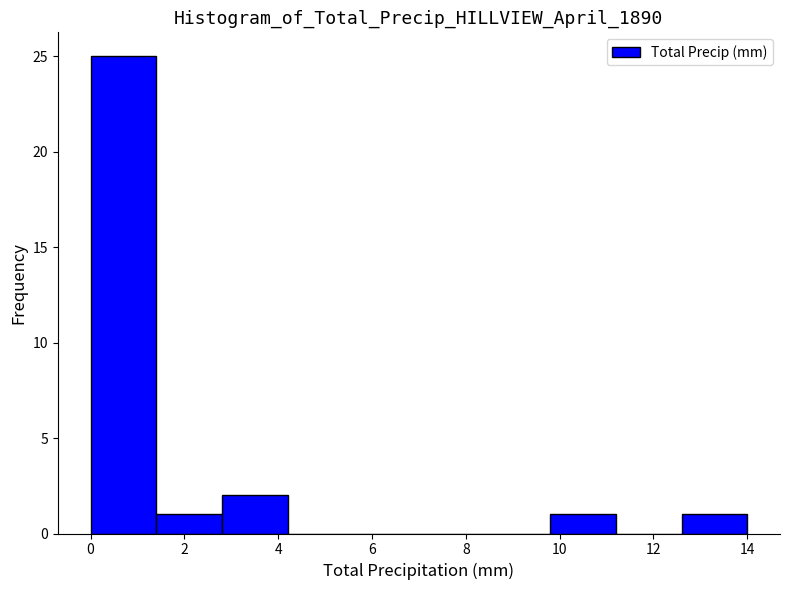

Reading left to right, transcribe this chart: for each bar, give the range it covers on the x-axis and its height. The values are not printed on the chart, so give them approximately, as read against the axis.

0.0 to 1.4: 25
1.4 to 2.8: 1
2.8 to 4.2: 2
4.2 to 5.6: 0
5.6 to 7.0: 0
7.0 to 8.4: 0
8.4 to 9.8: 0
9.8 to 11.2: 1
11.2 to 12.6: 0
12.6 to 14.0: 1